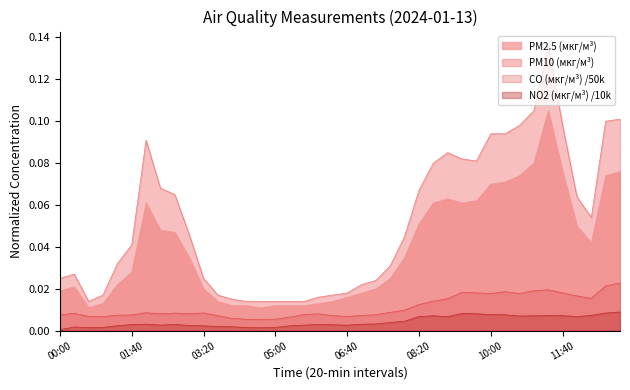

How many interior local valleys does the NO2 (мкг/м³) series have?

7